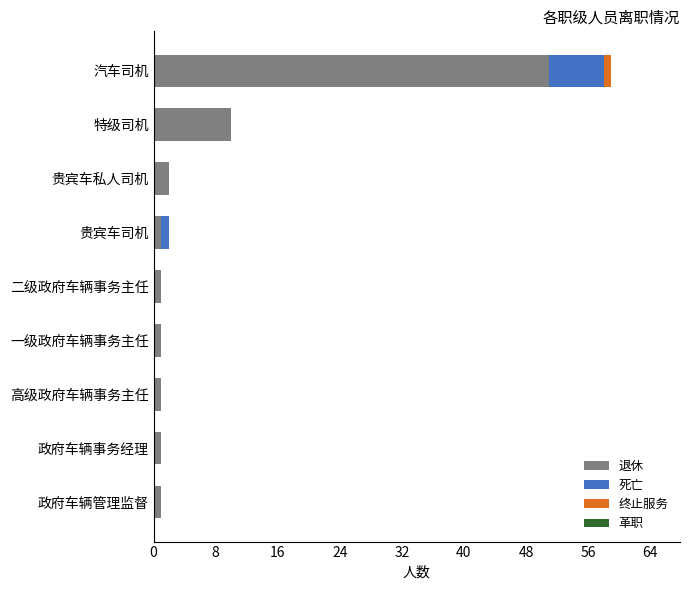

Count the number of data series in this chart.

3